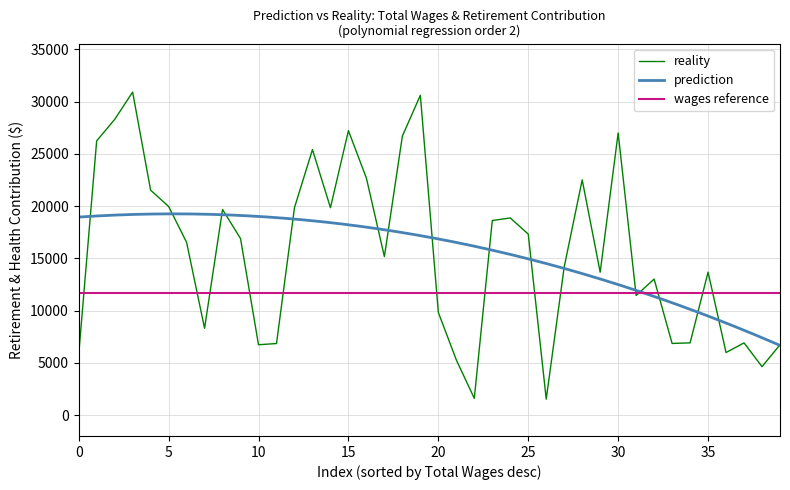

Count the number of categories in the chart.

40